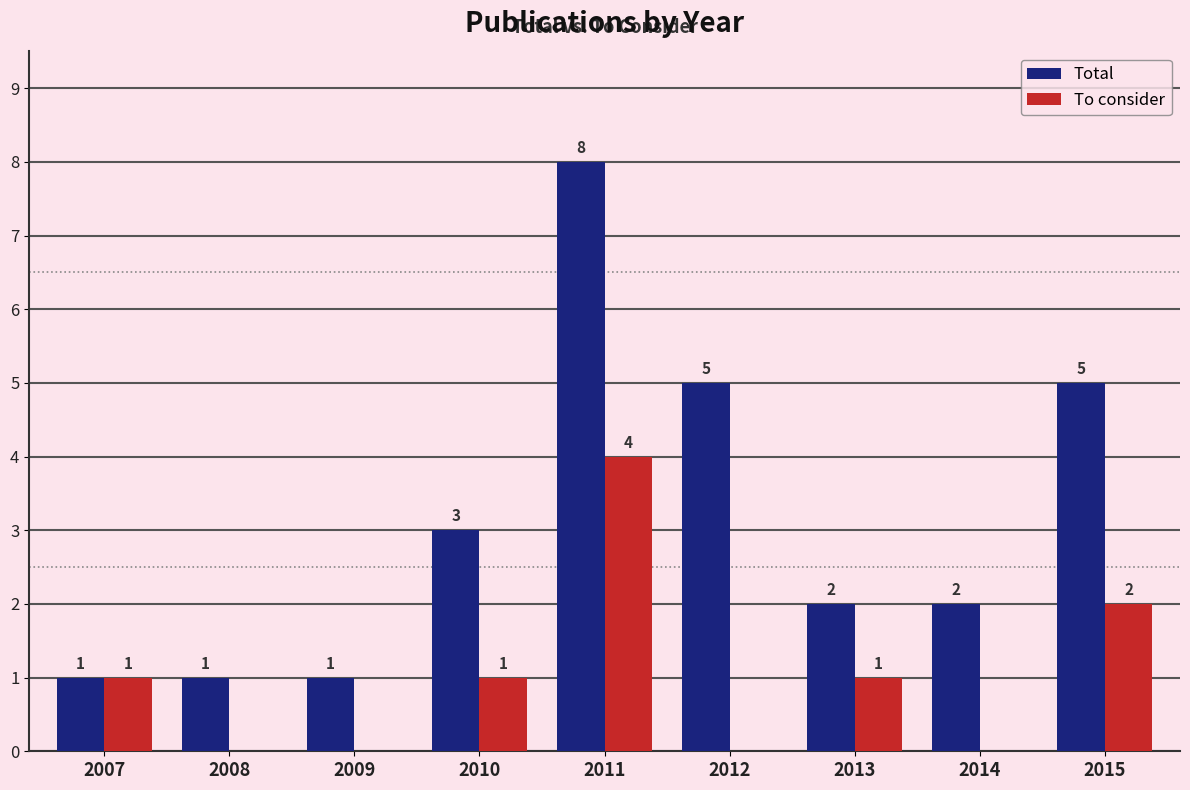

What is the maximum value shown in the chart?

8